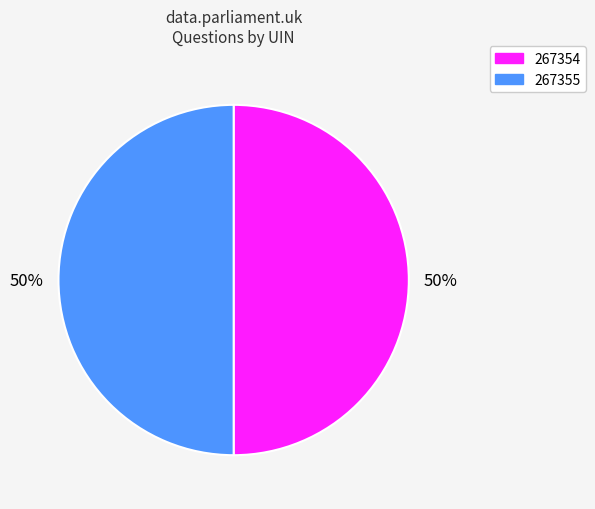

What is the ratio of the value at 267355 to the value at 267354?

1.0